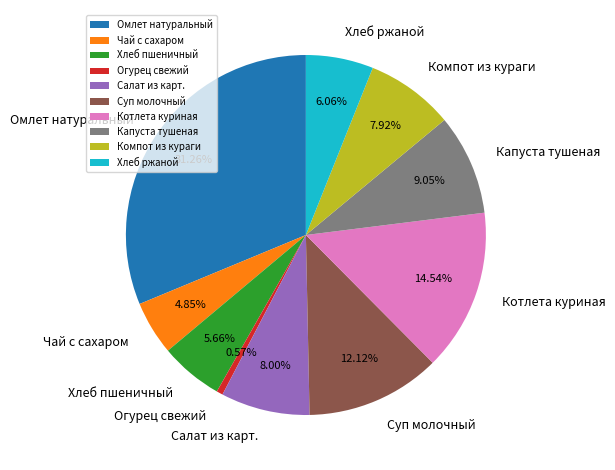

Does any single category account for the majority?

No